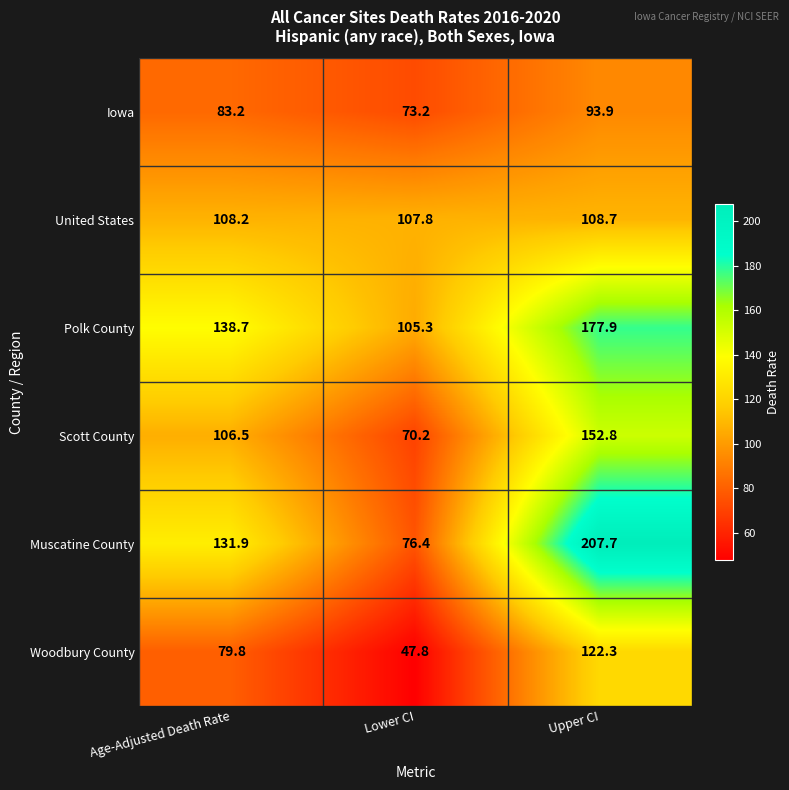

At Lower CI, list the series in order from largest to smallest.

United States, Polk County, Muscatine County, Iowa, Scott County, Woodbury County